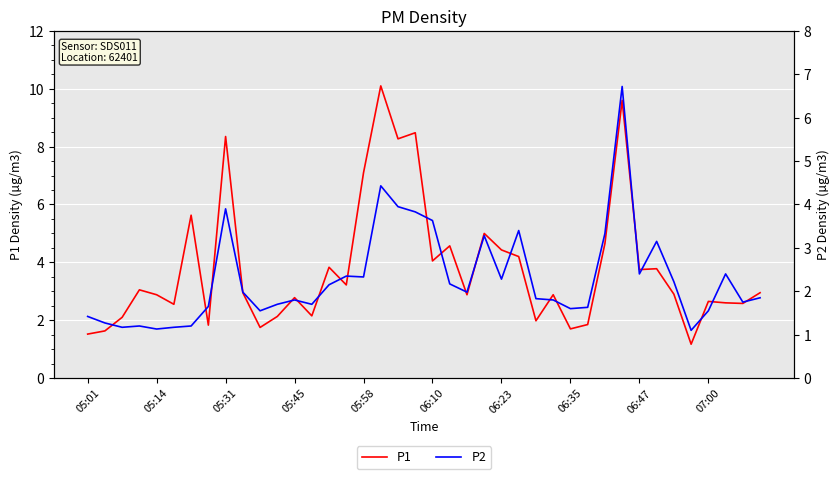

True or false: P1 has a value of 2.6 at 05:01.

False